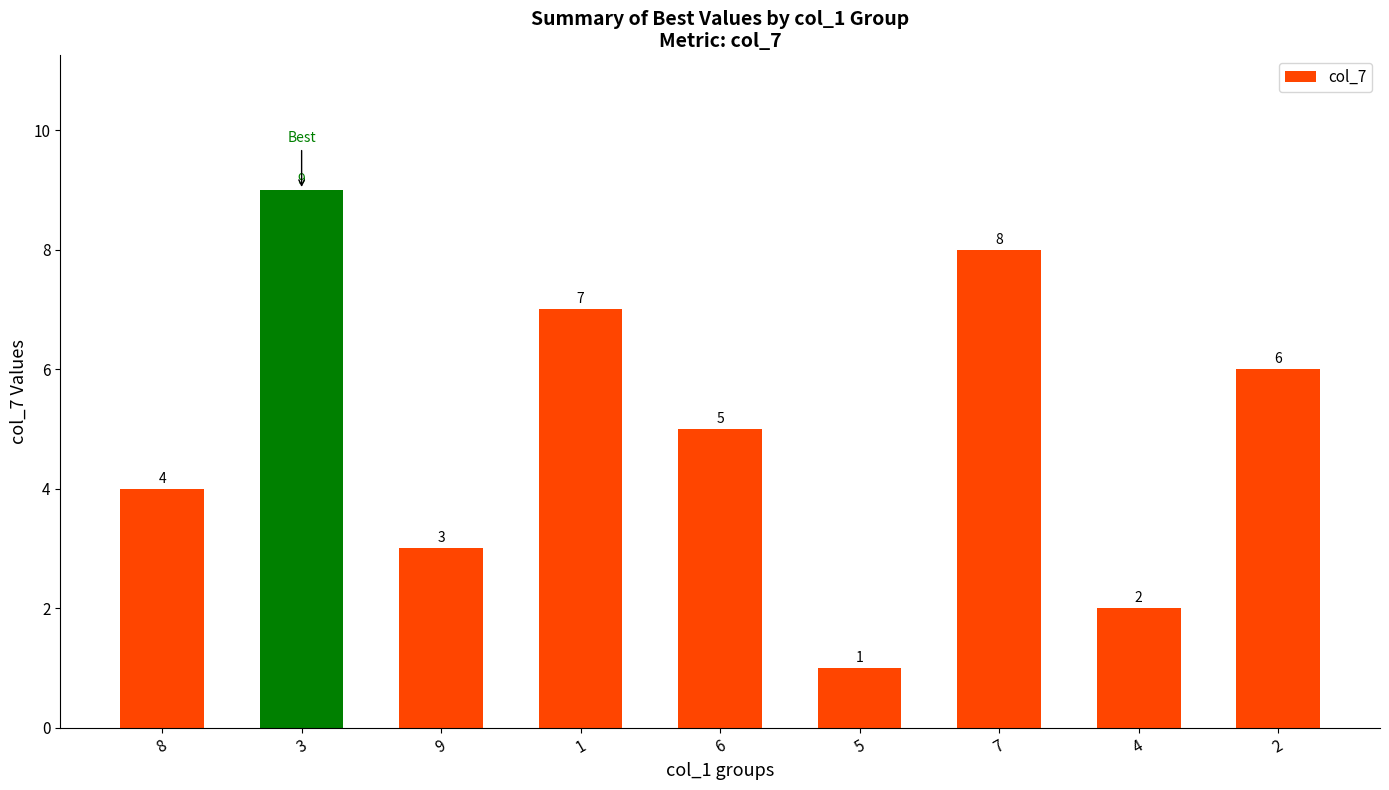

Reading right to left, list all the values displayed in this chart.

2=6	4=2	7=8	5=1	6=5	1=7	9=3	3=9	8=4